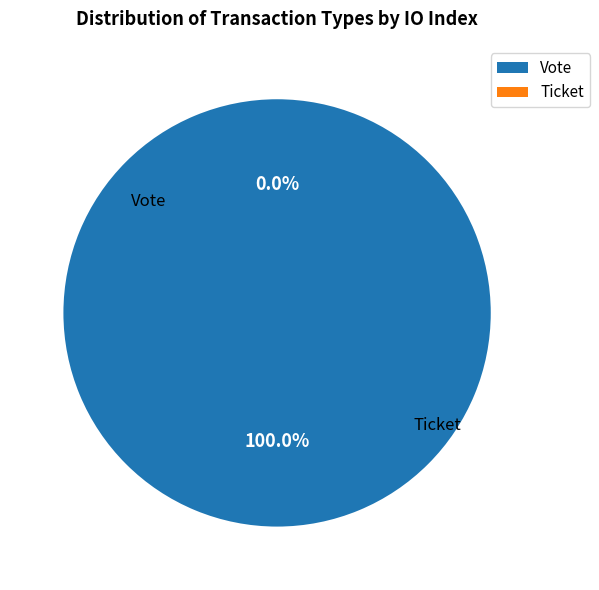

To the nearest percent, what percentage of the pie is Vote?

100%